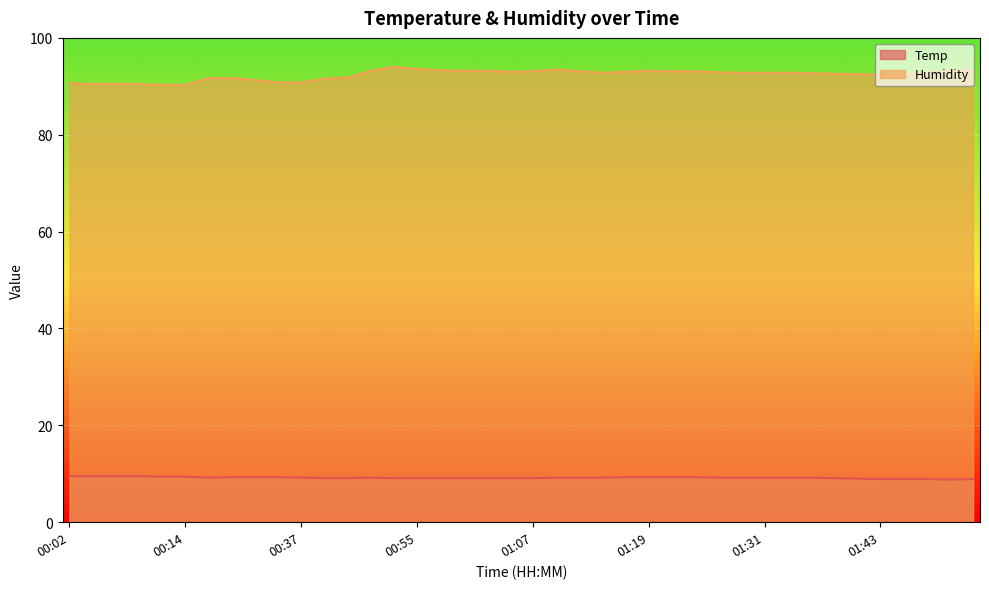

What is the value of the Humidity point at the 20th from the left?

93.0